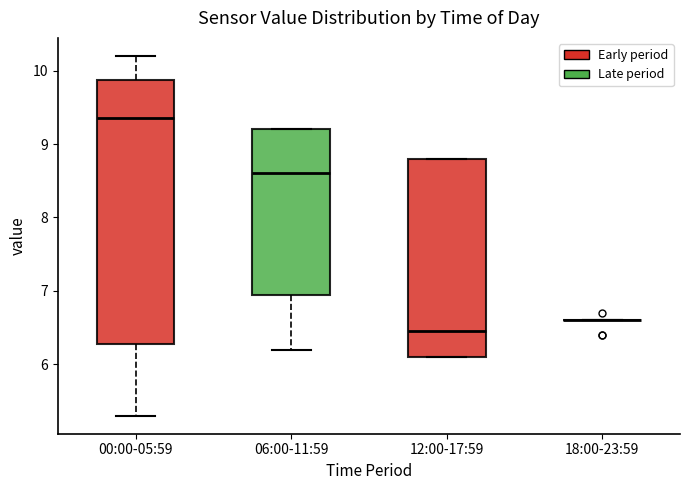

Reading left to right, transcribe this box plot: for each box, give where its median line is, the range the box spans, and where its two whiskers end, as read against the y-axis. The values are not printed on the chart, so give them approximately, as read against the axis.

00:00-05:59: median 9.4, box 6.3 to 9.9, whiskers 5.3 to 10.2
06:00-11:59: median 8.6, box 7.0 to 9.2, whiskers 6.2 to 9.2
12:00-17:59: median 6.5, box 6.1 to 8.8, whiskers 6.1 to 8.8
18:00-23:59: box collapsed to a line at 6.6, whiskers 6.6 to 6.6